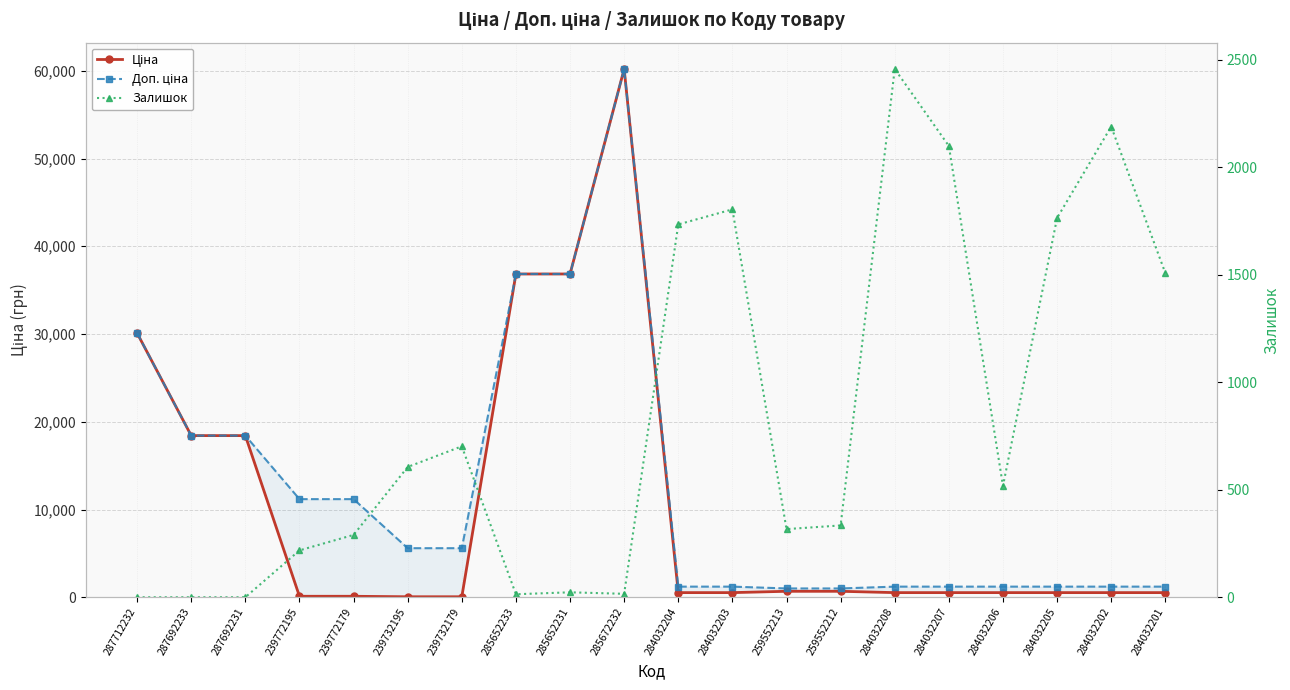

List the series in order of their overall mean, lowest first.

Залишок, Ціна, Доп. ціна